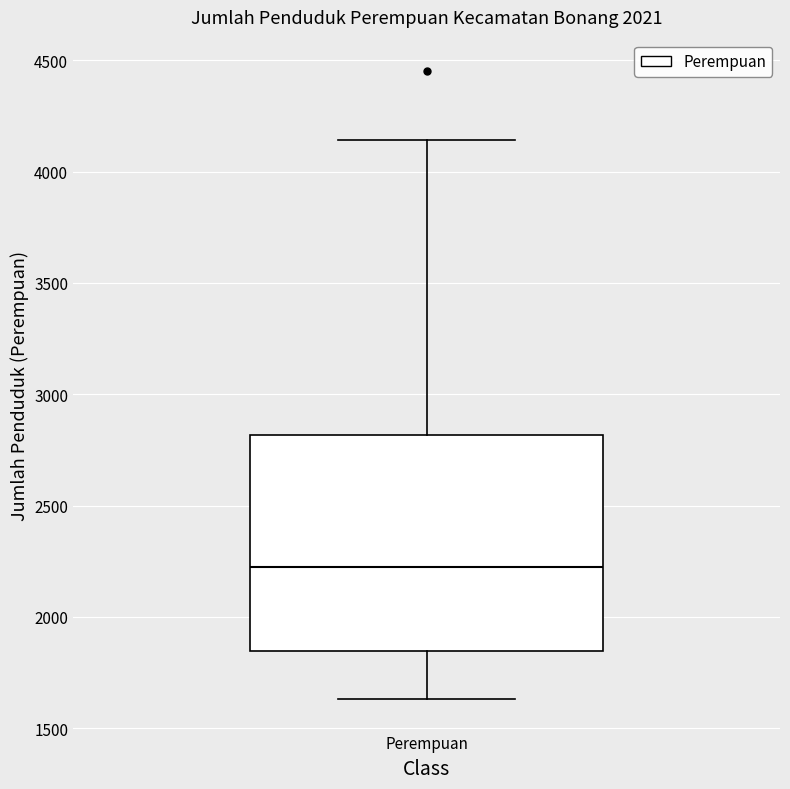

Where does the upper whisker of the box for Perempuan end on the y-axis? The values are not printed on the chart, so give them approximately, as read against the axis.

4150